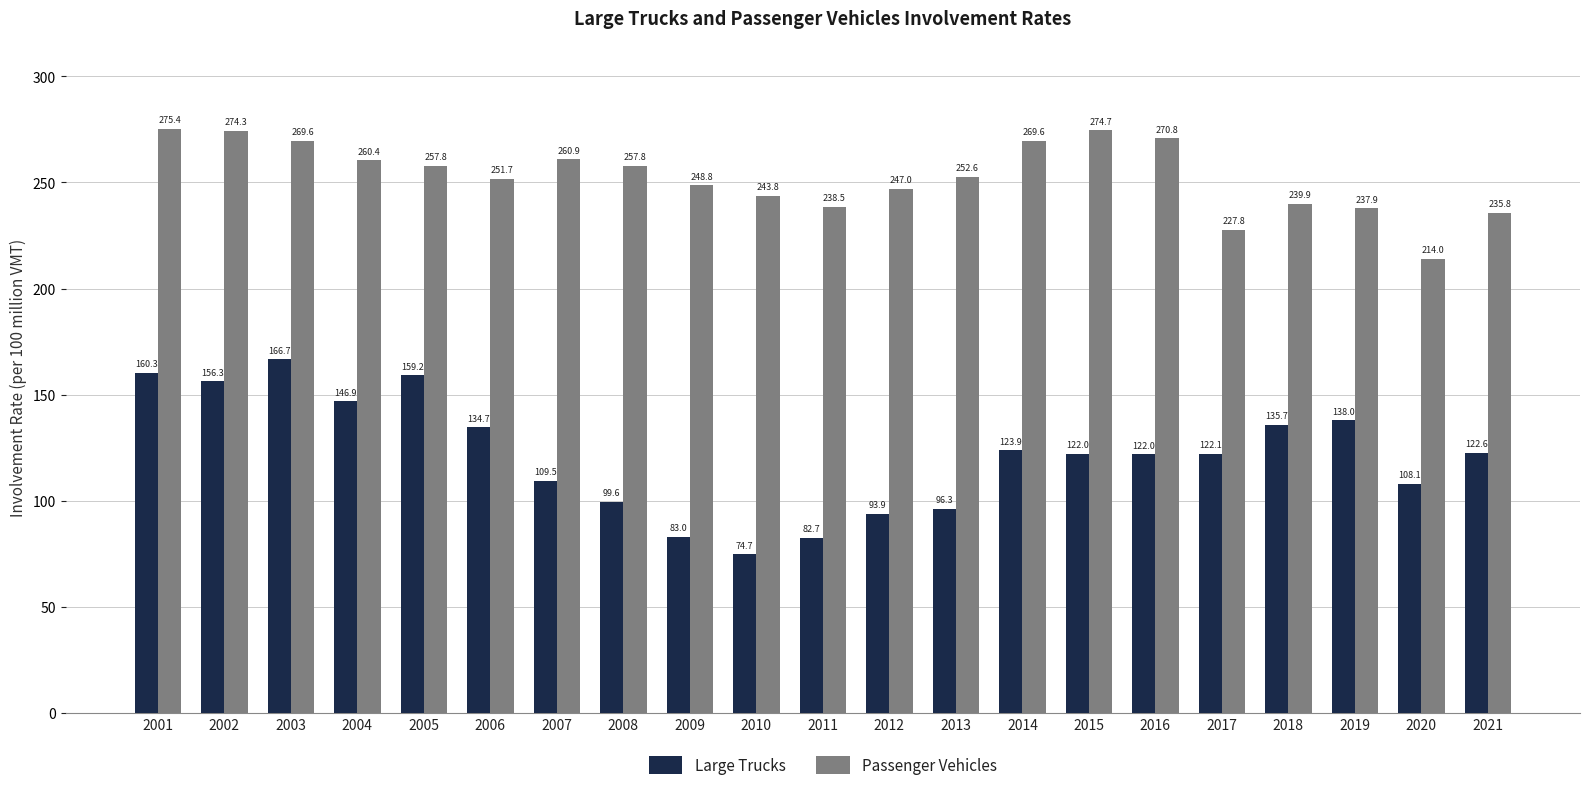

How many series are shown in this chart?

2